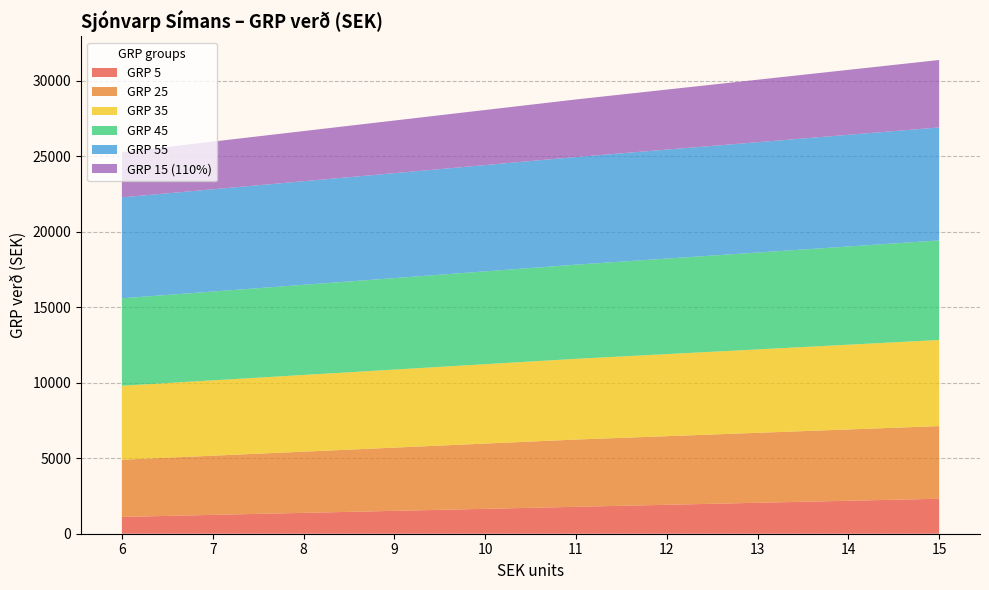

Reading left to right, what are all the values shown in this chart?

GRP 5: 6=1113.8	7=1247.4	8=1381.0	9=1514.7	10=1648.3	11=1782.0	12=1915.7	13=2049.3	14=2182.9	15=2316.6
GRP 25: 6=3786.8	7=3920.4	8=4054.1	9=4187.7	10=4321.4	11=4455.0	12=4544.1	13=4633.2	14=4722.3	15=4811.4
GRP 35: 6=4900.5	7=4989.6	8=5078.7	9=5167.8	10=5256.9	11=5346.0	12=5435.1	13=5524.2	14=5613.3	15=5702.4
GRP 45: 6=5791.5	7=5880.6	8=5969.7	9=6058.8	10=6147.9	11=6237.0	12=6326.1	13=6415.2	14=6504.3	15=6593.4
GRP 55: 6=6682.5	7=6771.6	8=6860.7	9=6949.8	10=7038.9	11=7128.0	12=7217.1	13=7306.2	14=7395.3	15=7484.4
GRP 15 (110%): 6=2994.8	7=3158.1	8=3321.4	9=3484.8	10=3648.2	11=3811.5	12=3974.8	13=4138.2	14=4301.6	15=4464.9